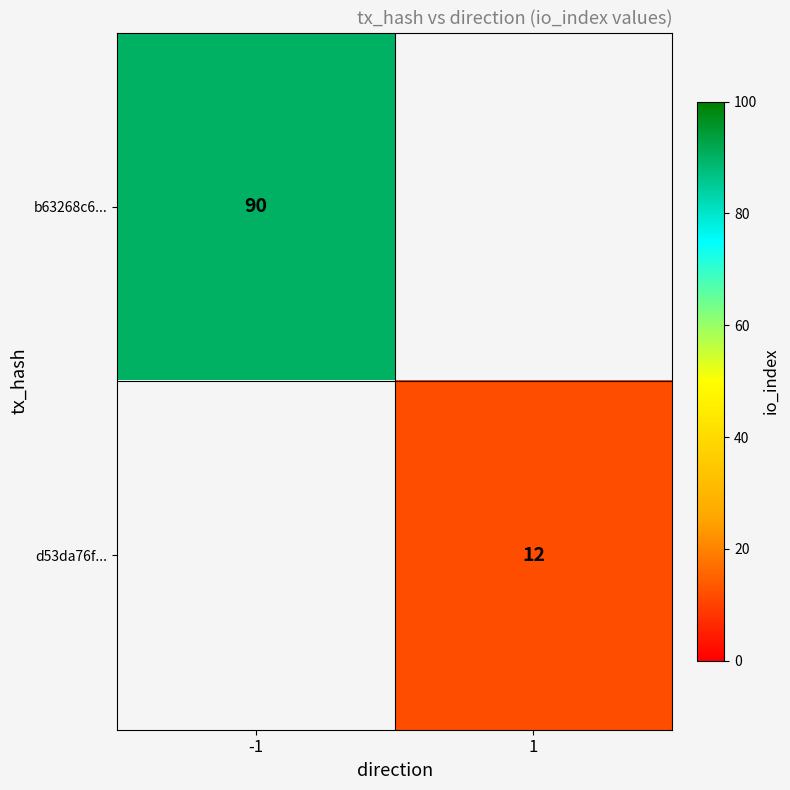

Which has a higher value, 1 or -1?

-1